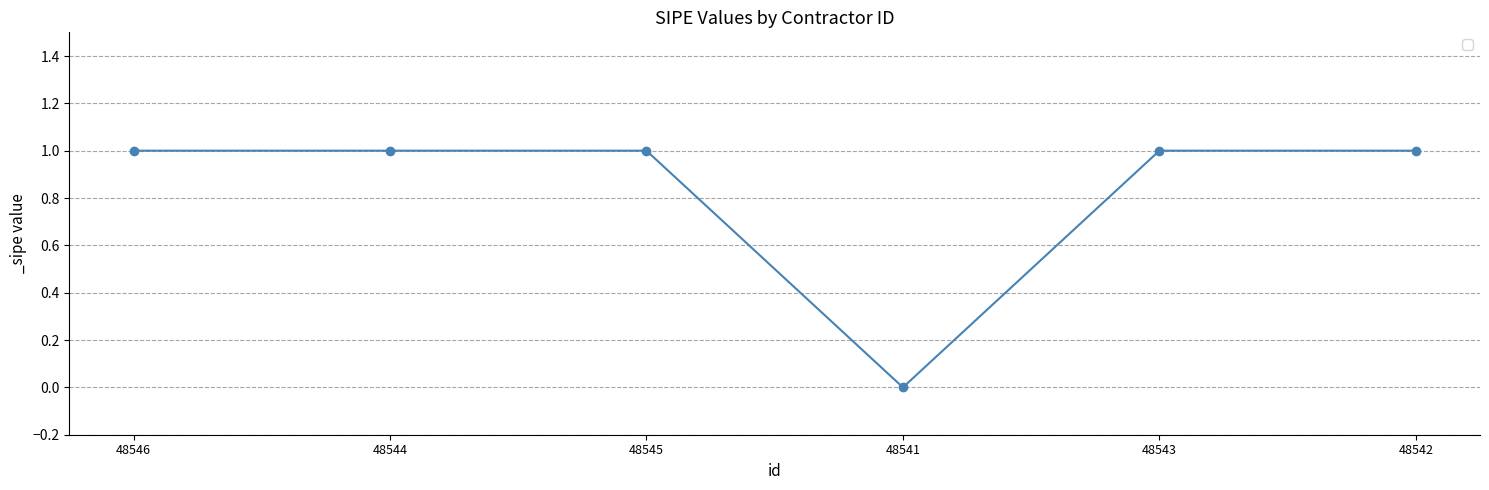

What is the sum of all values?

5